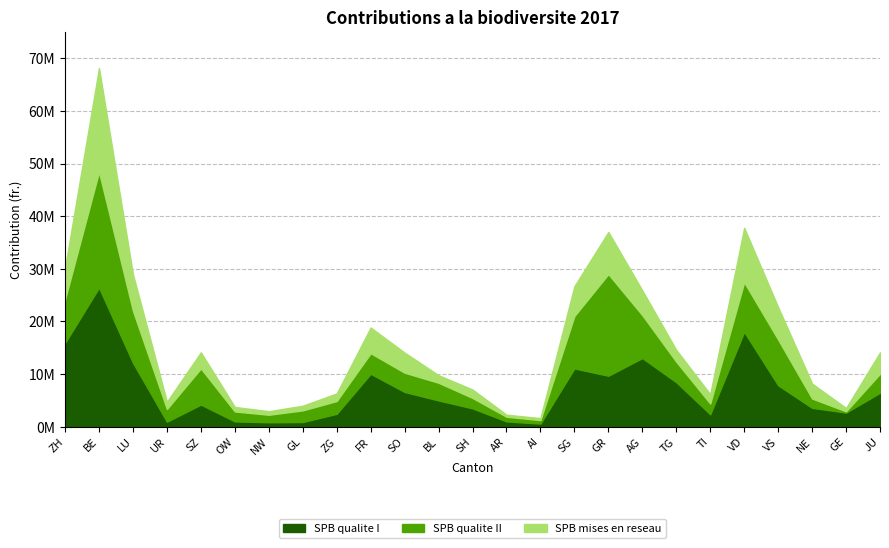

What is the sum of all SPB mises en reseau - Contribution values?

99940975